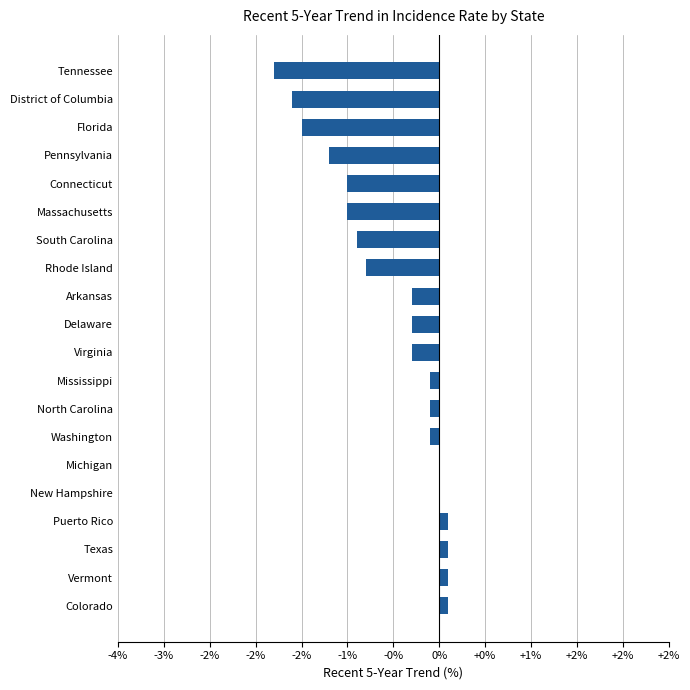

Are the bars horizontal?

Yes